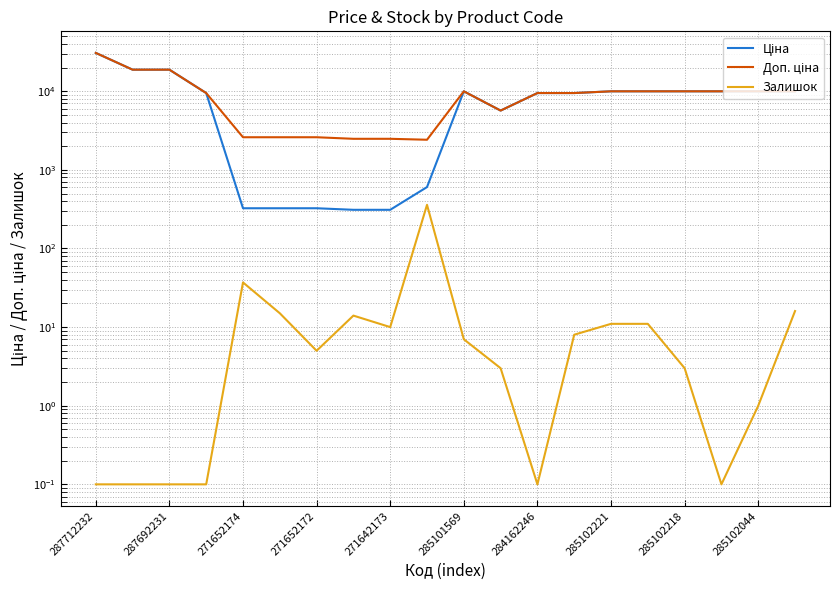

At which category does the chart reach its minimum across all series?

287712232